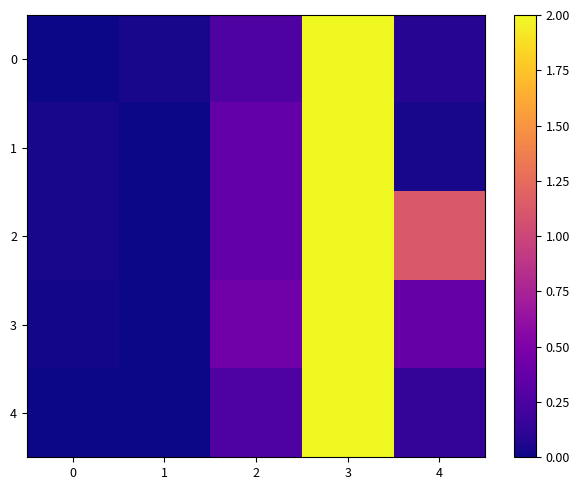

Reading left to right, list all the values displayed in this chart.

0: 0=0.0	1=0.0	2=0.3	3=2.0	4=0.1
1: 0=0.0	1=0.0	2=0.4	3=2.0	4=0.0
2: 0=0.0	1=0.0	2=0.4	3=2.0	4=1.1
3: 0=0.0	1=0.0	2=0.4	3=2.0	4=0.4
4: 0=0.0	1=0.0	2=0.3	3=2.0	4=0.1